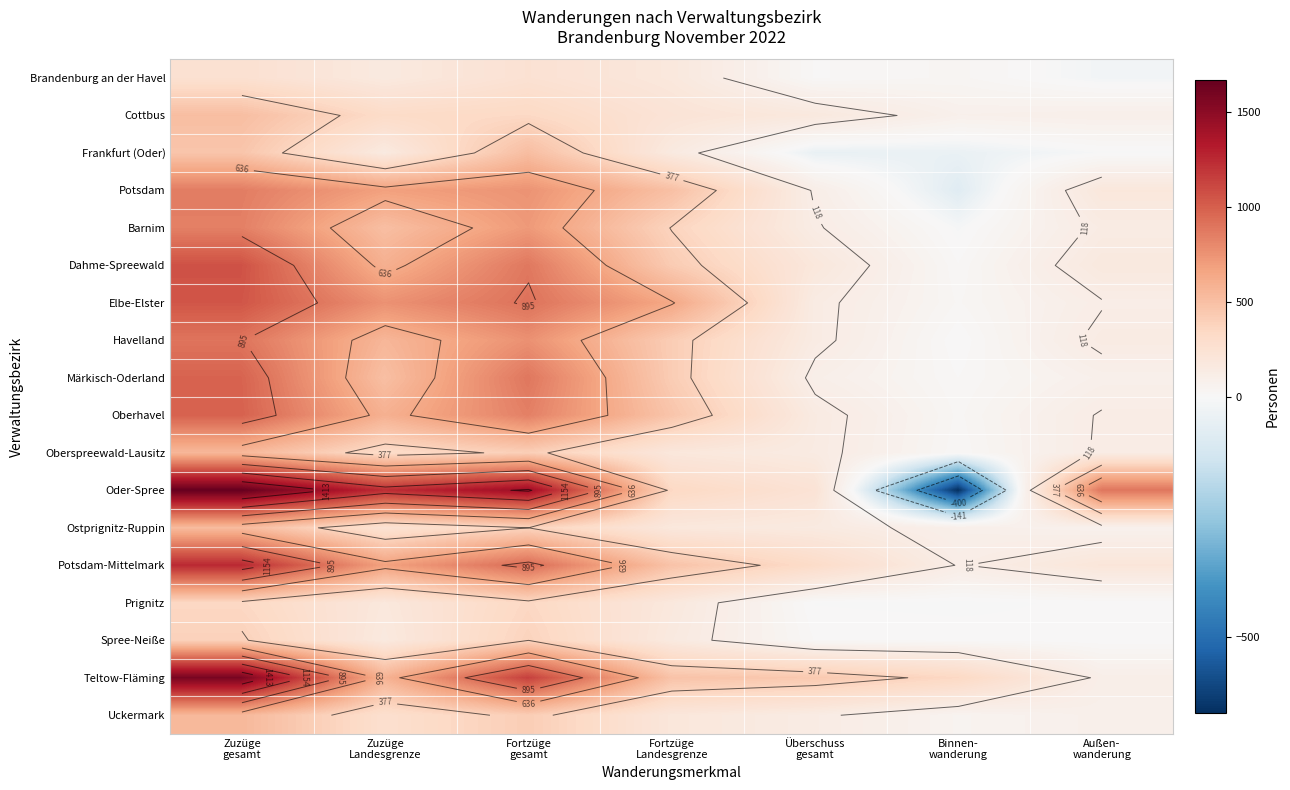

What is the maximum value for Prignitz?

347